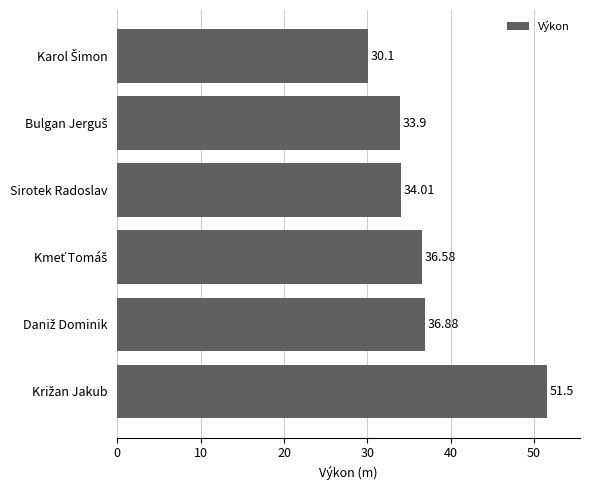

What is the average value?

37.2